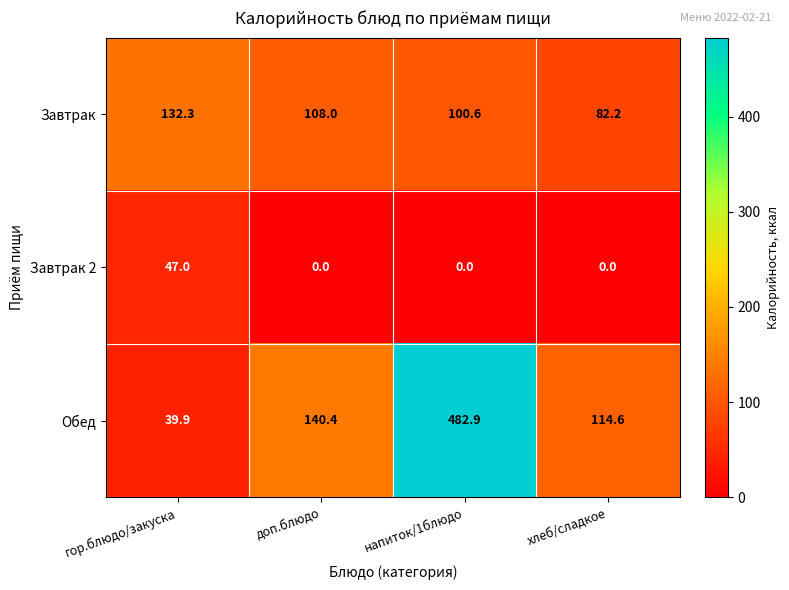

Rank the series by their average value, from highest to lowest.

Обед, Завтрак, Завтрак 2